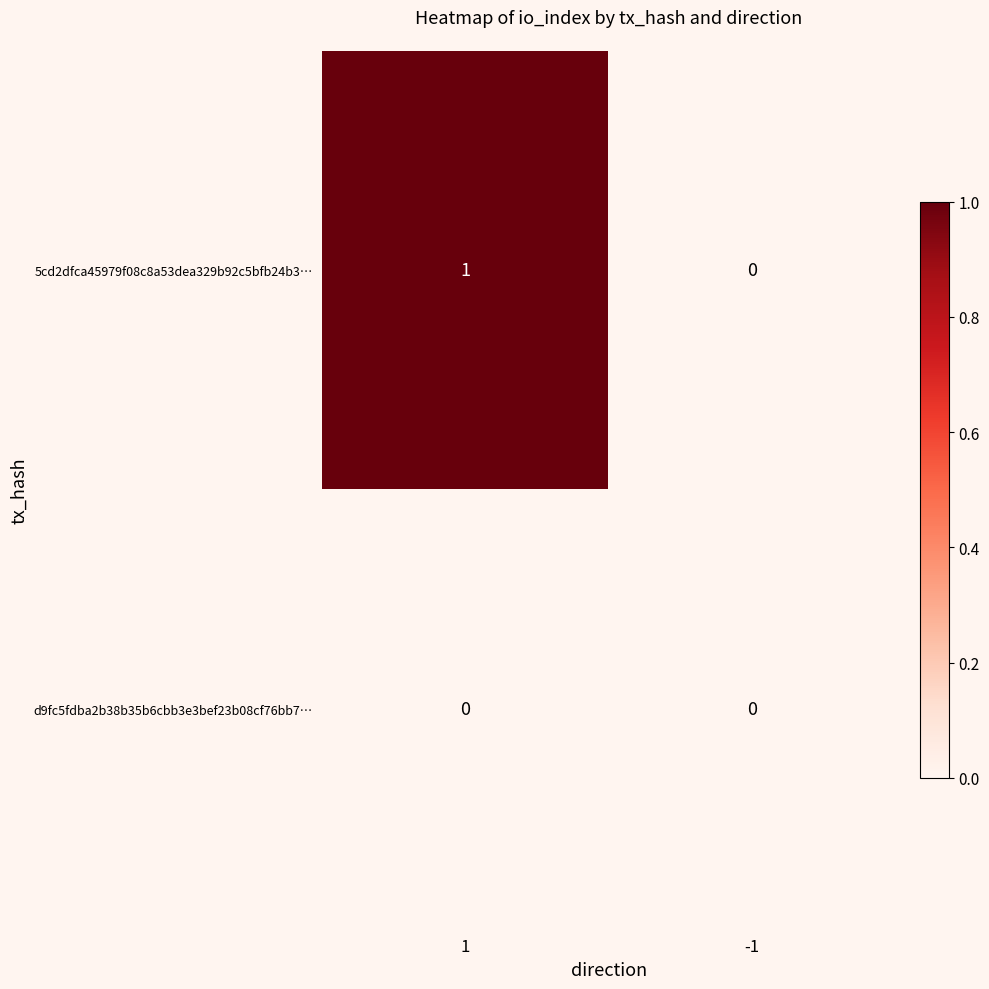

Reading left to right, transcribe all the data shown in this chart.

5cd2dfca45979f08c8a53dea329b92c5bfb24b3…: 1	0
d9fc5fdba2b38b35b6cbb3e3bef23b08cf76bb7…: 0	0